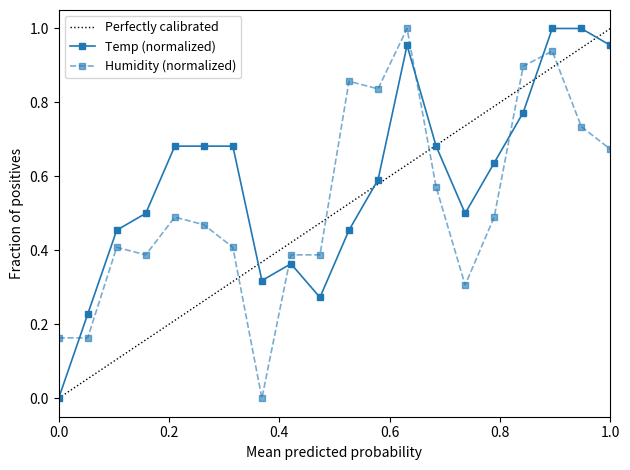

How many times do Humidity and Temp cross each other?

5